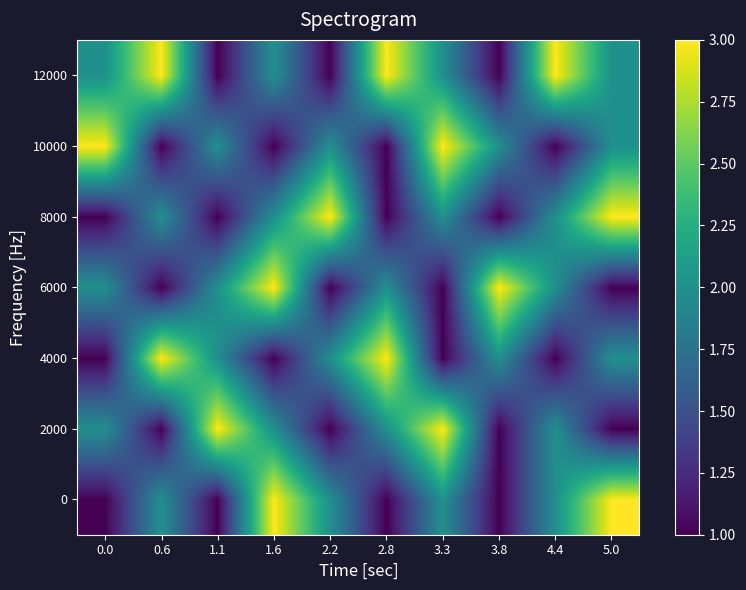

Rank the series at 3.8 from lowest to highest value.

0, 2000, 8000, 12000, 4000, 10000, 6000